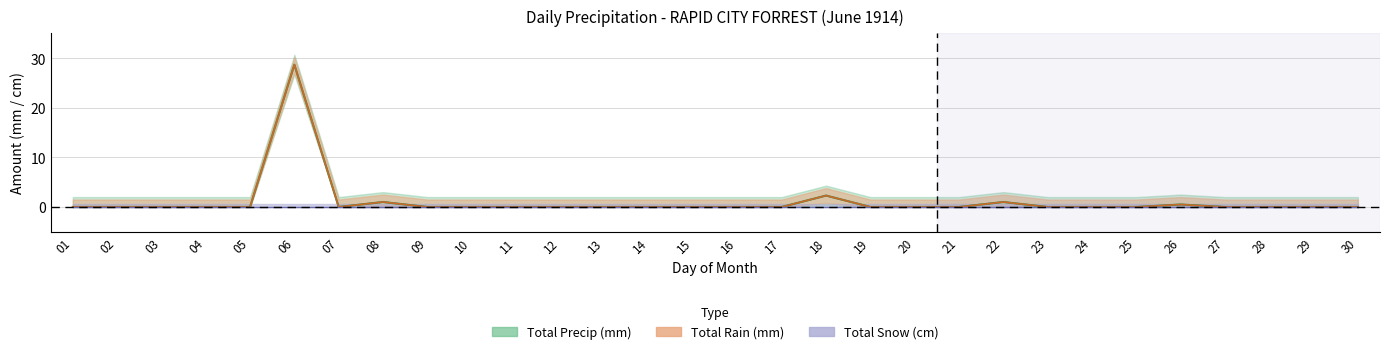

What is the sum of all Total Rain (mm) values?

33.5